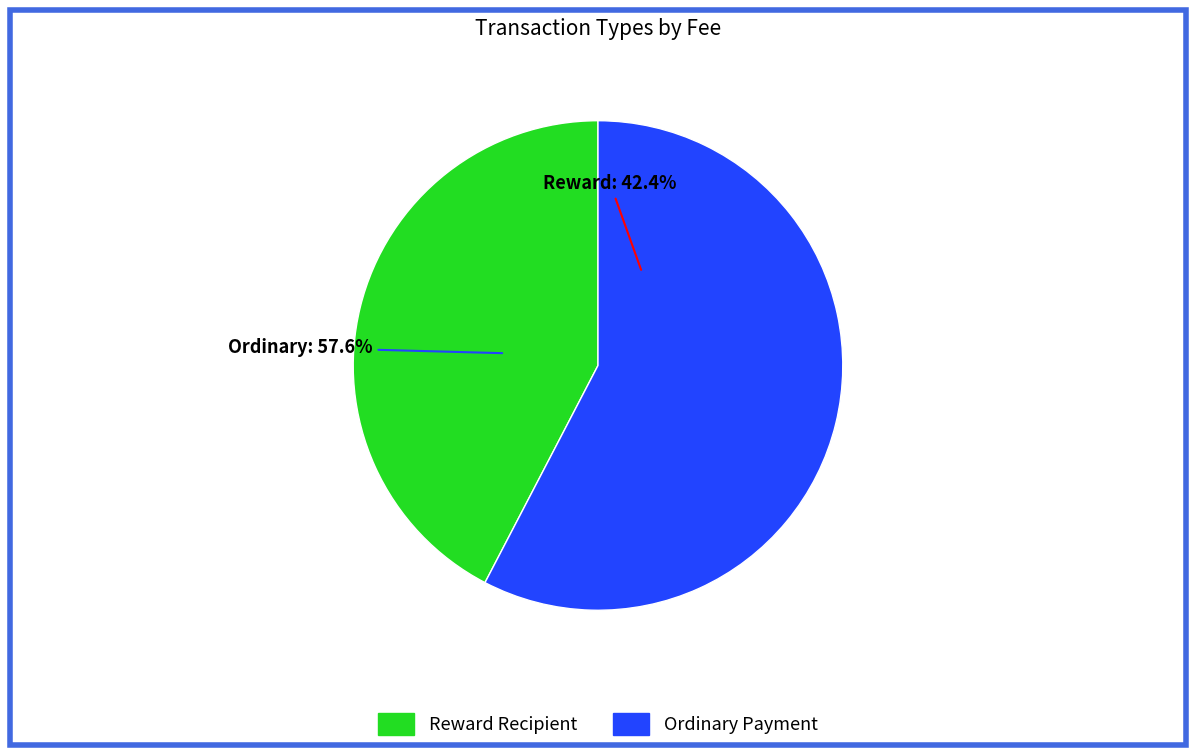

To the nearest percent, what is the combined percentage of 1003535 and 1003682?

100%